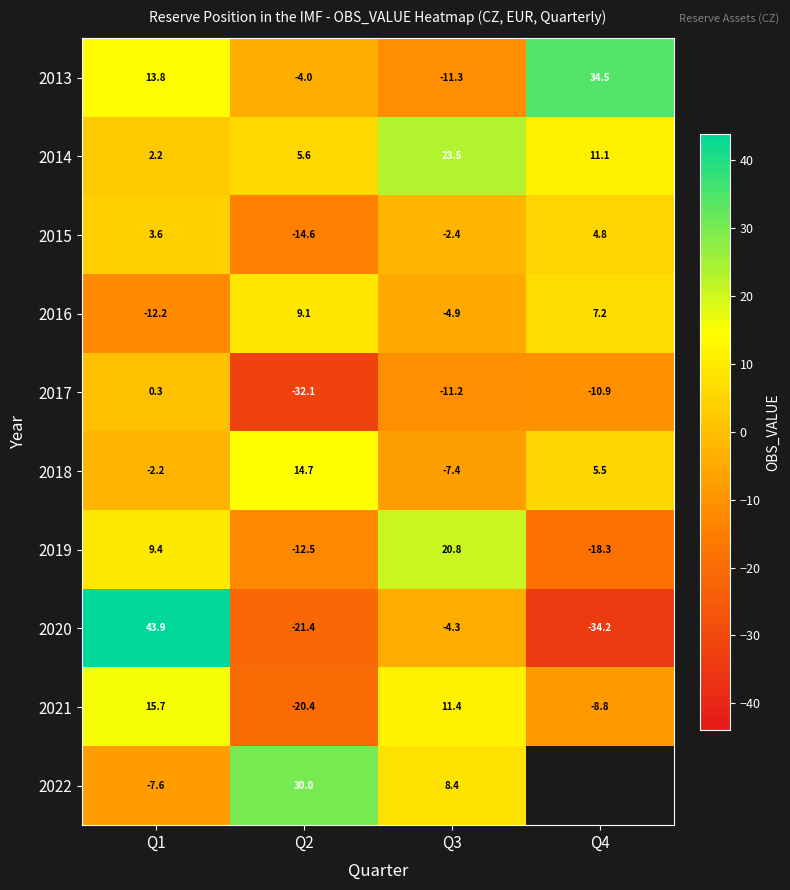

What is the difference between the highest and lowest values at Q2?

62.1